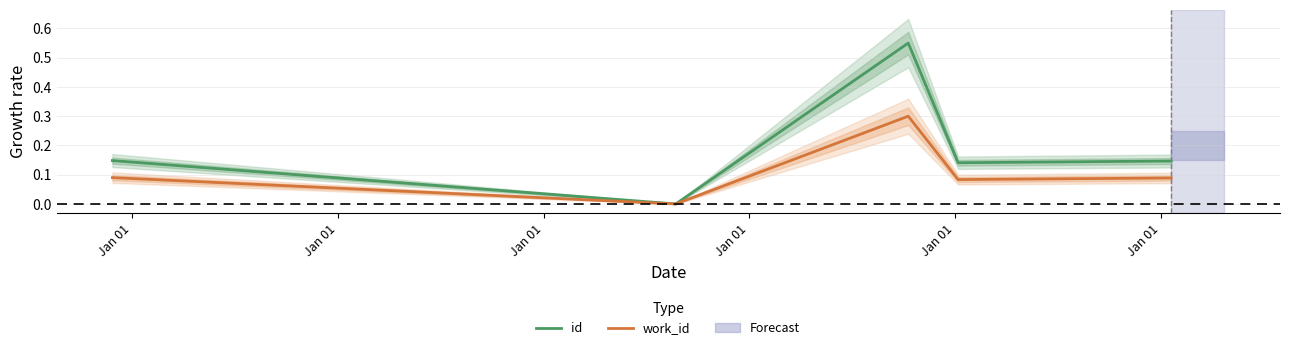

What is the sum of all work_id values?

0.6